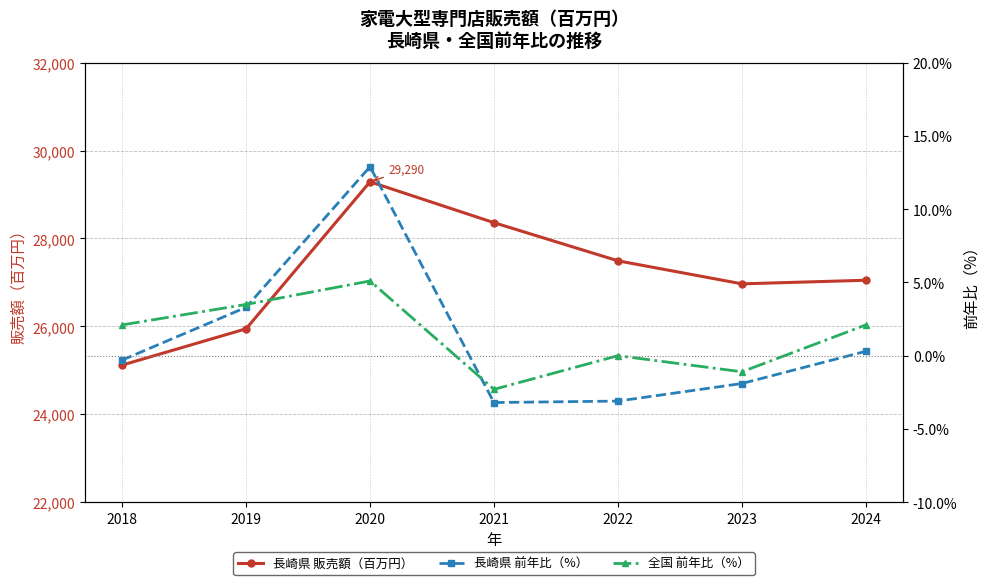

What is the difference between the highest and lowest values at 2024?

27049.7